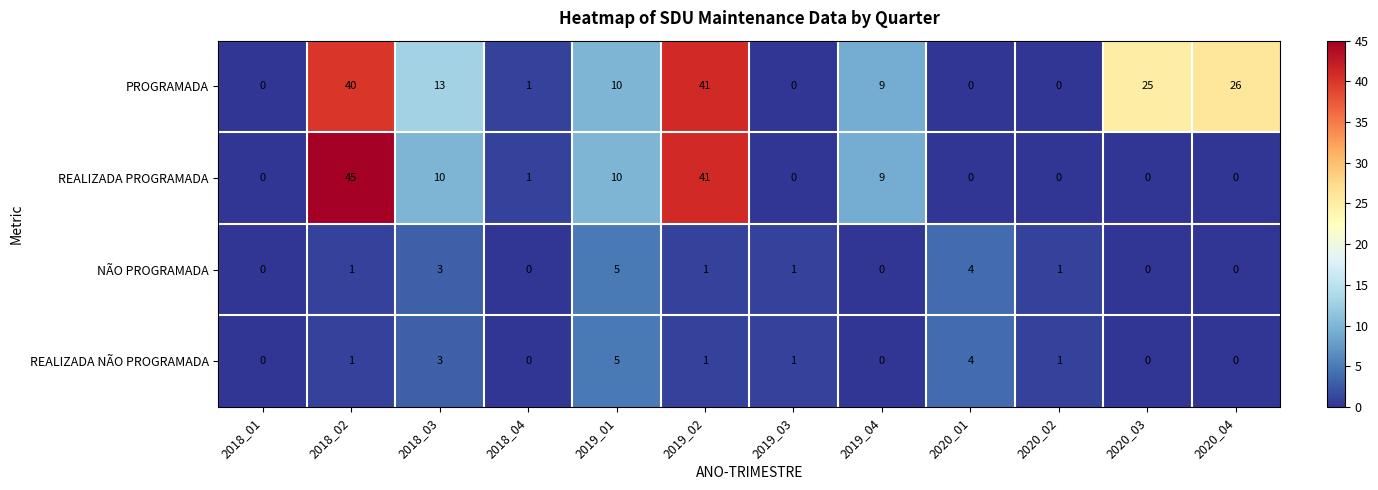

What is the difference between the highest and lowest values at 2019_04?

9